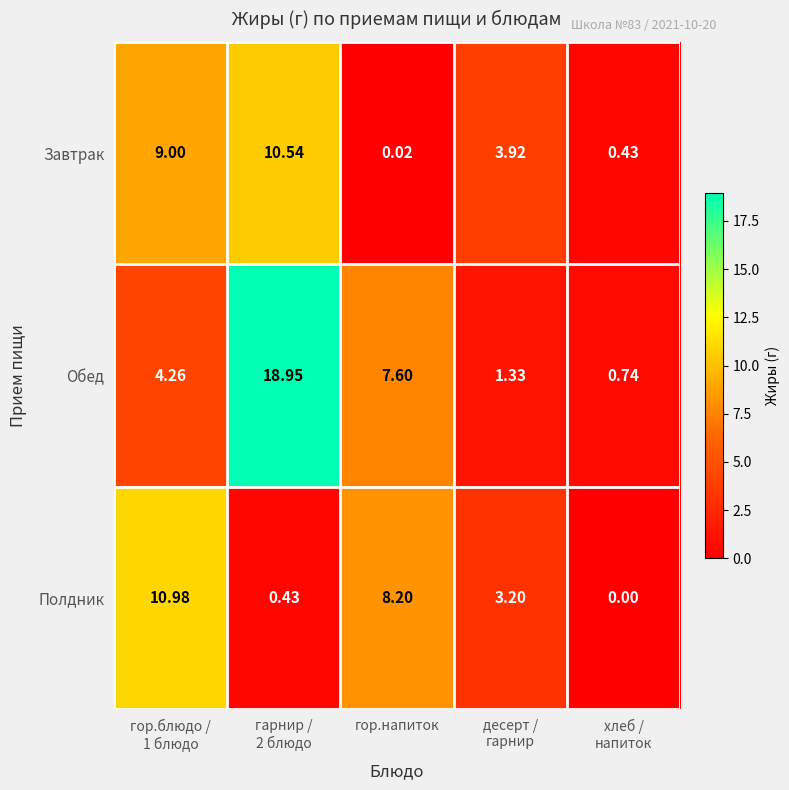

Which series has the widest spread of values?

Обед